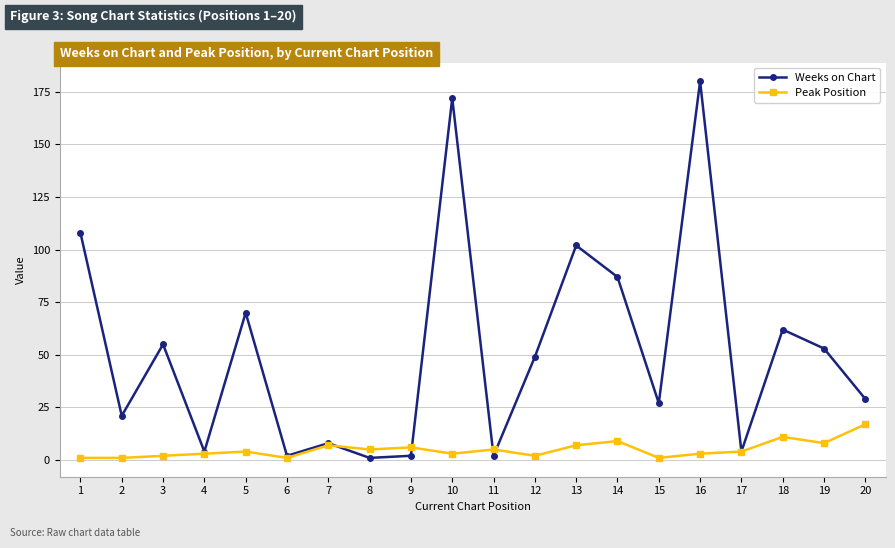

Reading left to right, list all the values displayed in this chart.

Weeks on Chart: 108	21	55	4	70	2	8	1	2	172	2	49	102	87	27	180	4	62	53	29
Peak Position: 1	1	2	3	4	1	7	5	6	3	5	2	7	9	1	3	4	11	8	17